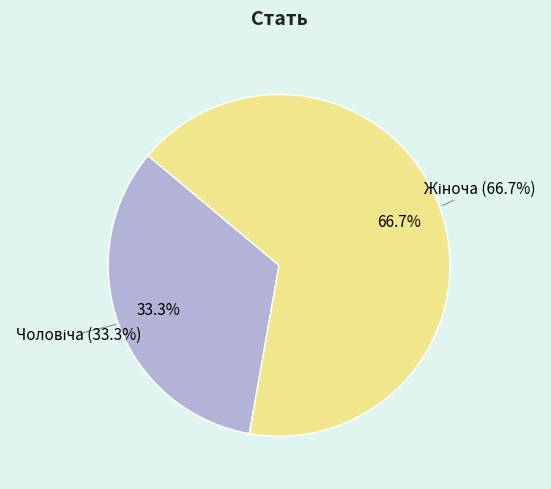

To the nearest percent, what percentage of the pie is Жіноча?

67%